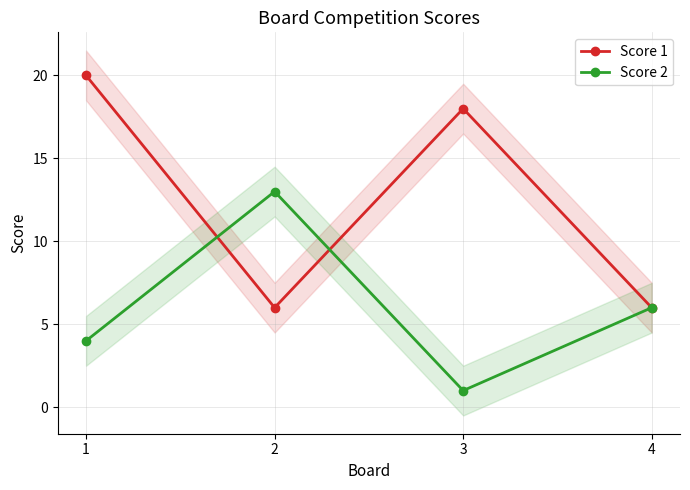

At how many categories does at least one series exceed 5?

4